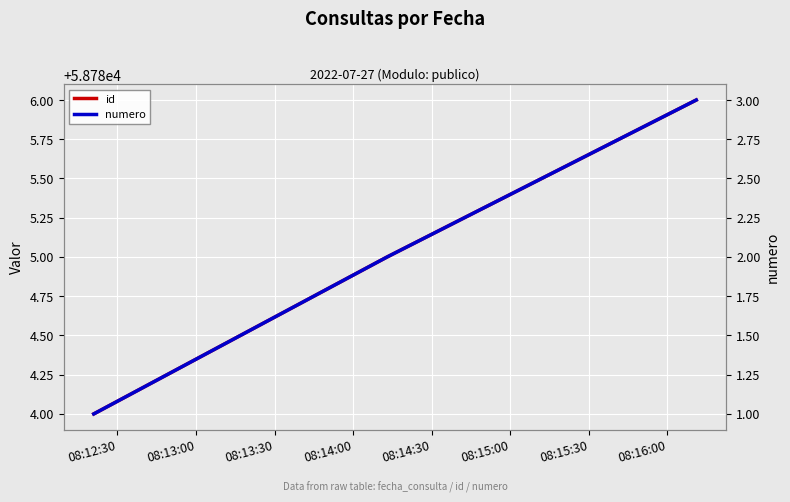

Is this an area chart (filled region under the line)?

No